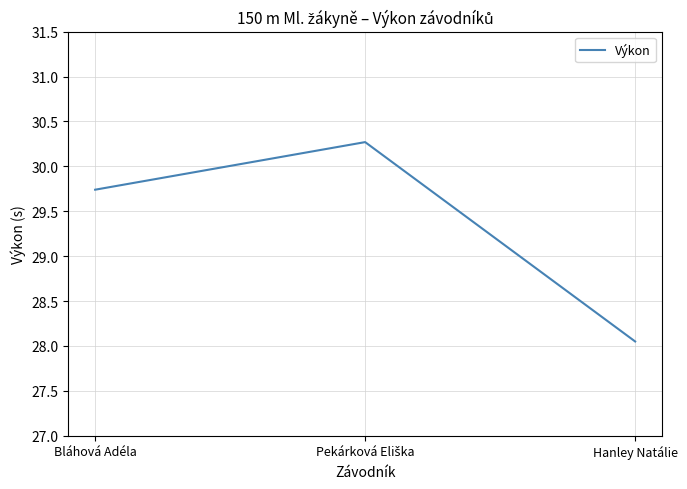

What is the ratio of the value at Bláhová Adéla to the value at Hanley Natálie?

1.1